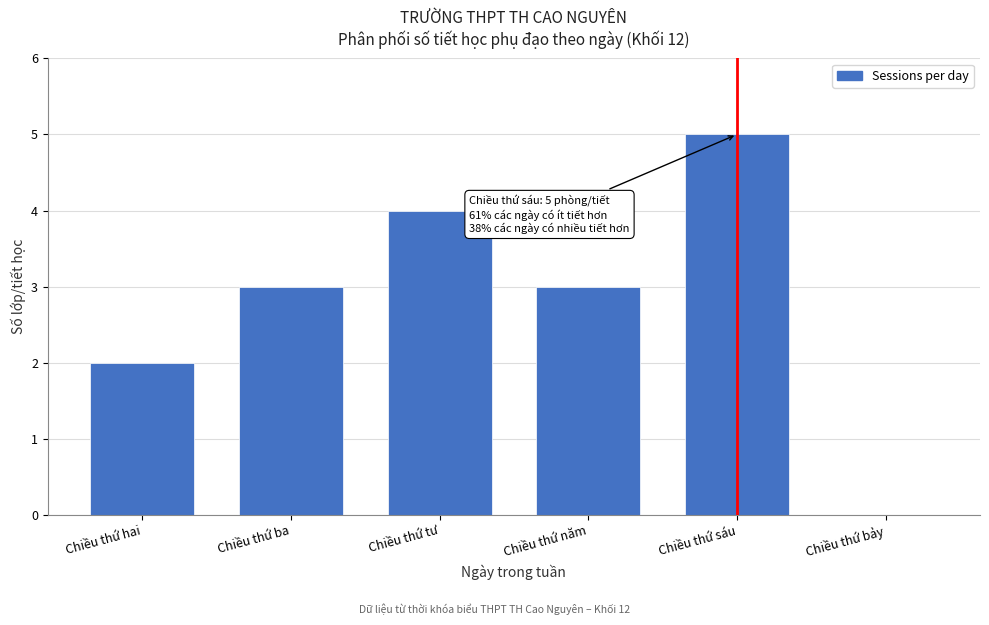

Reading left to right, list all the values displayed in this chart.

Chiều thứ hai=2	Chiều thứ ba=3	Chiều thứ tư=4	Chiều thứ năm=3	Chiều thứ sáu=5	Chiều thứ bảy=0